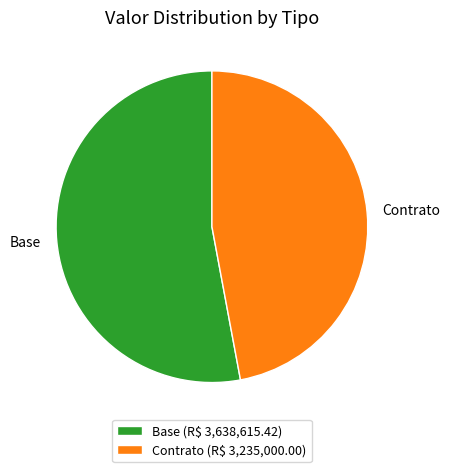

What is the ratio of the value at Contrato to the value at Base?

0.9